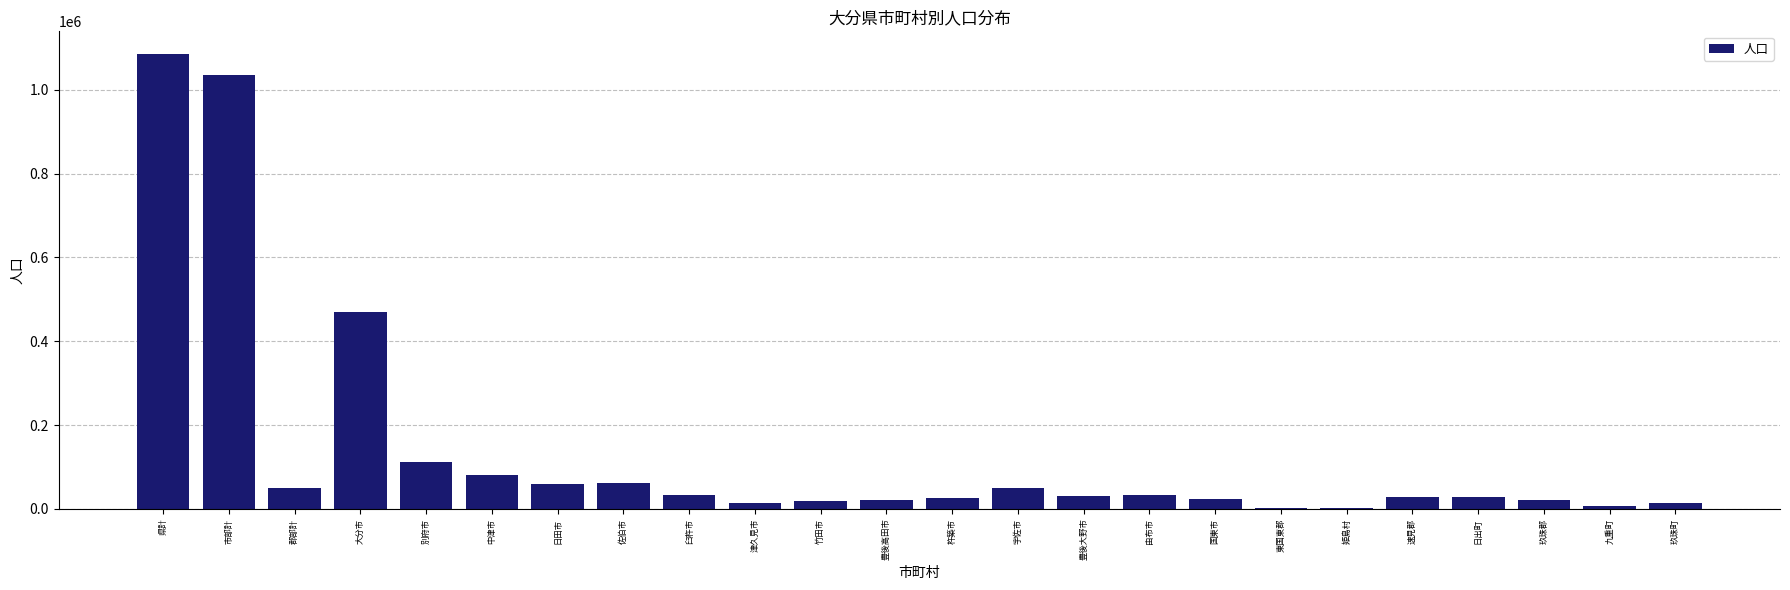

Approximately how many times larger is the value at 郡部計 compared to 別府市?

0.4